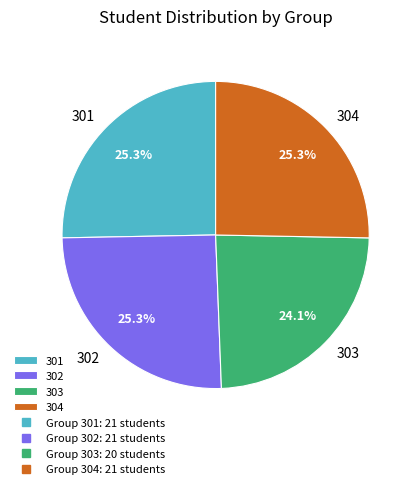

To the nearest percent, what is the average slice percentage?

25%